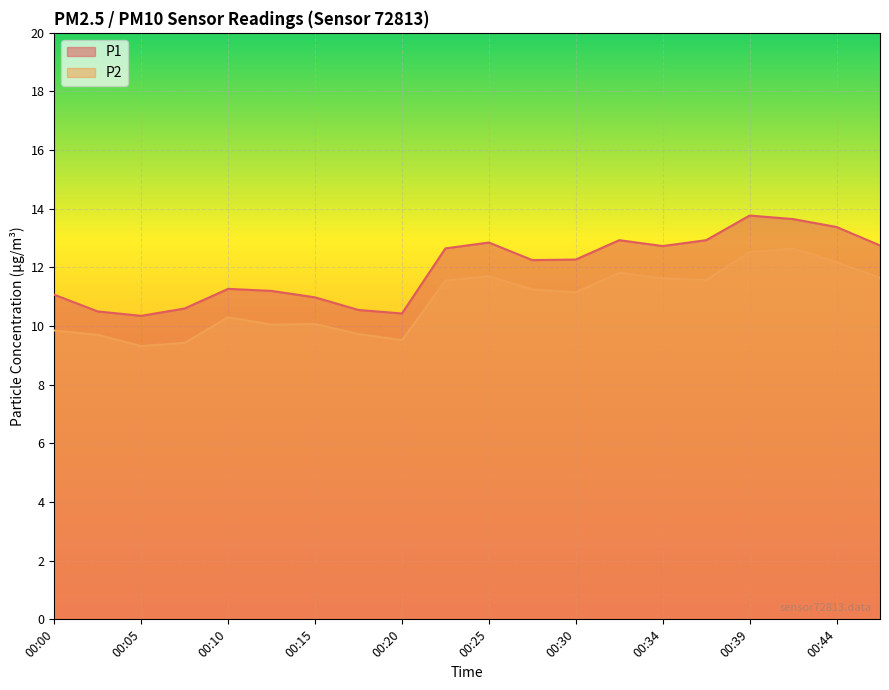

How many interior local peaks does the P2 series have?

5